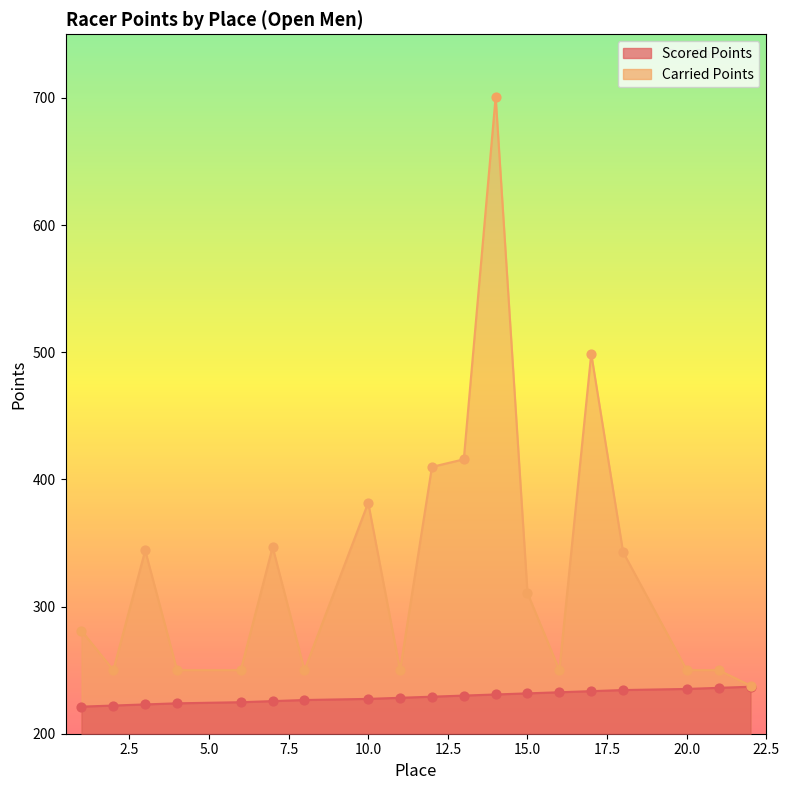

Which series has the largest total across all categories?

Carried Points